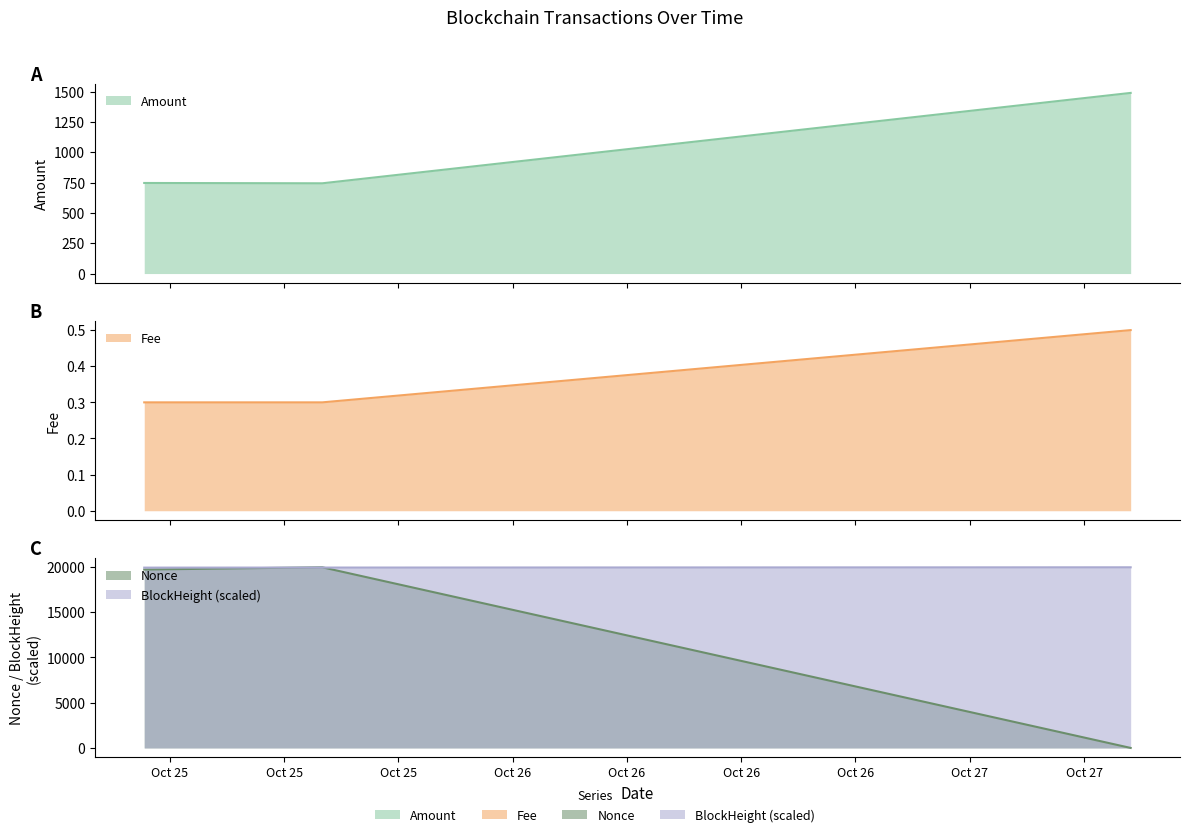

Rank the series at 2023-10-25 04:39:00 from highest to lowest value.

BlockHeight, Nonce, Amount, Fee